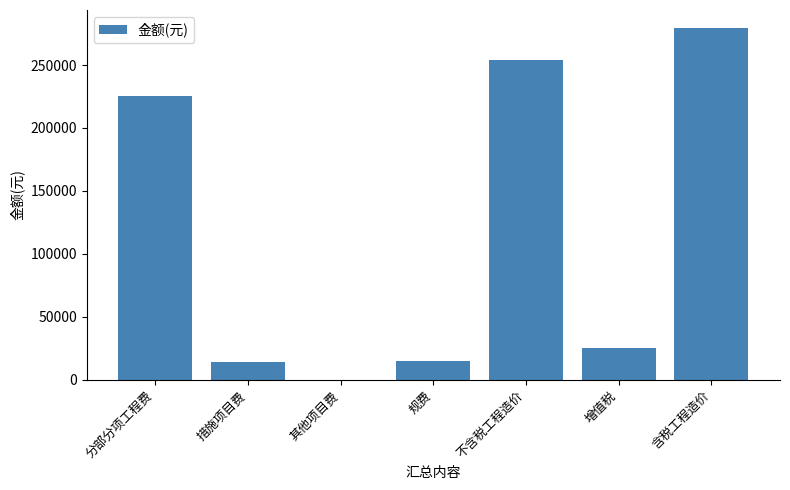

What is the sum of all values?

813848.3